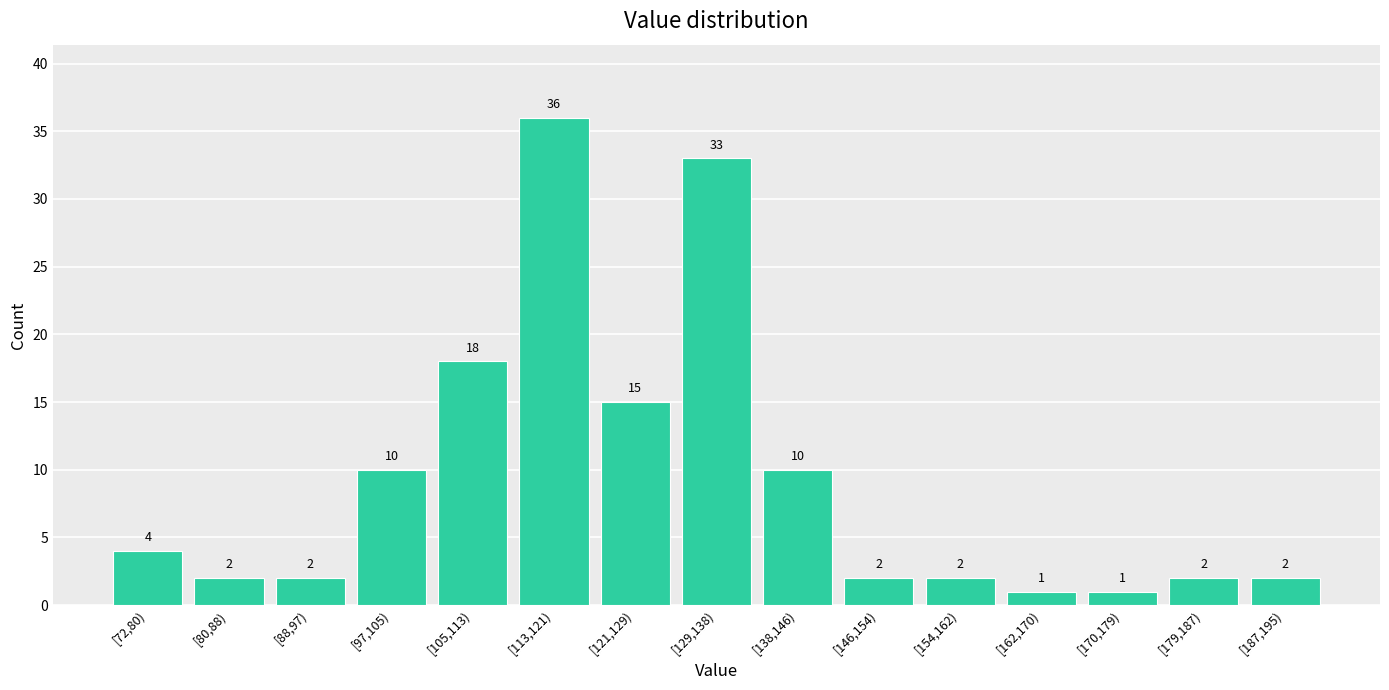

Reading left to right, what are all the values shown in this chart?

[72,80)=4	[80,88)=2	[88,97)=2	[97,105)=10	[105,113)=18	[113,121)=36	[121,129)=15	[129,138)=33	[138,146)=10	[146,154)=2	[154,162)=2	[162,170)=1	[170,179)=1	[179,187)=2	[187,195)=2